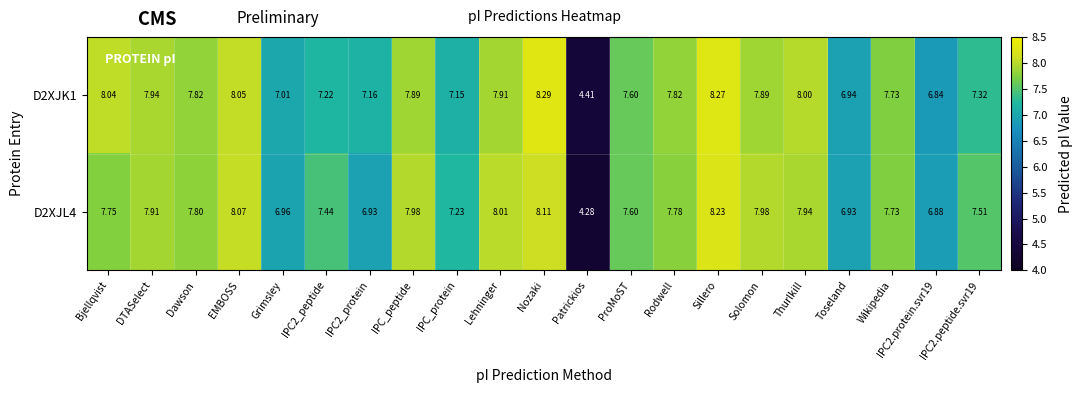

At which label does D2XJL4 first exceed 7?

Bjellqvist